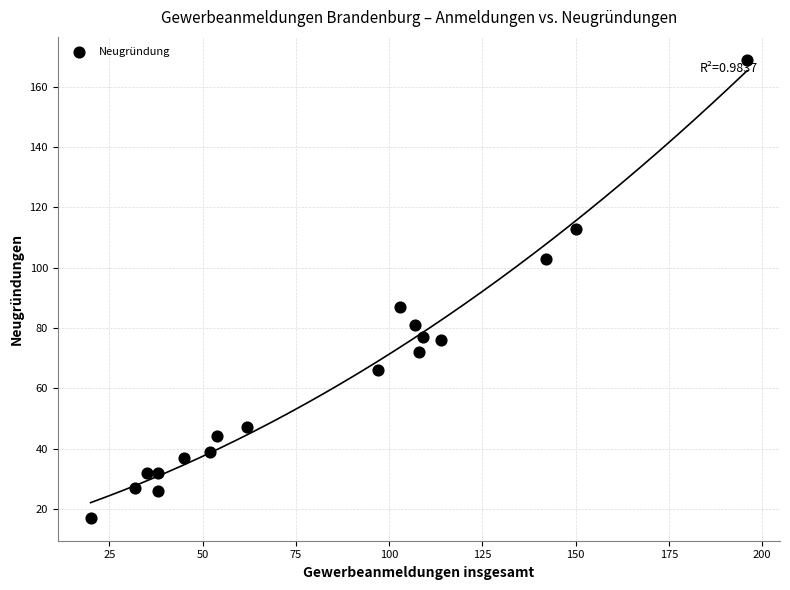

What is the range of X values (max minus min)?

176